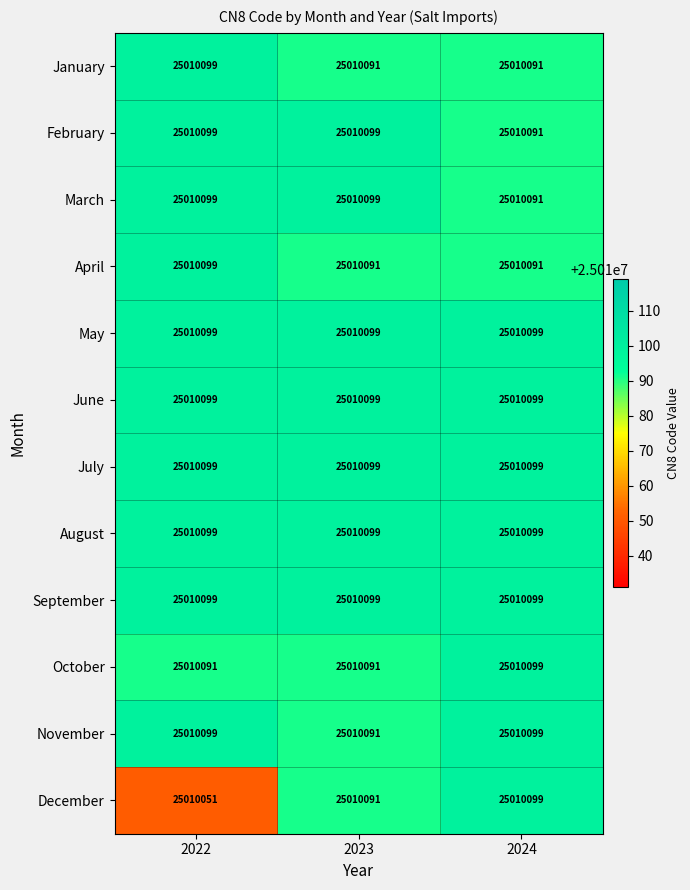

Which category has the highest value in the January series?

2022